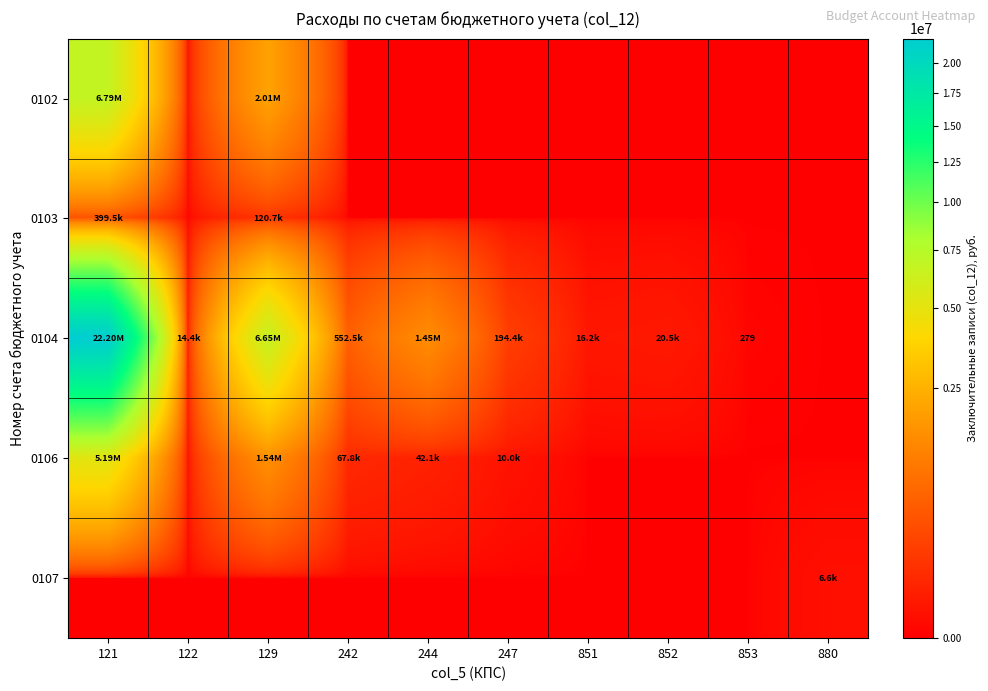

Between 244 and 853, which series saw the biggest shift?

0104